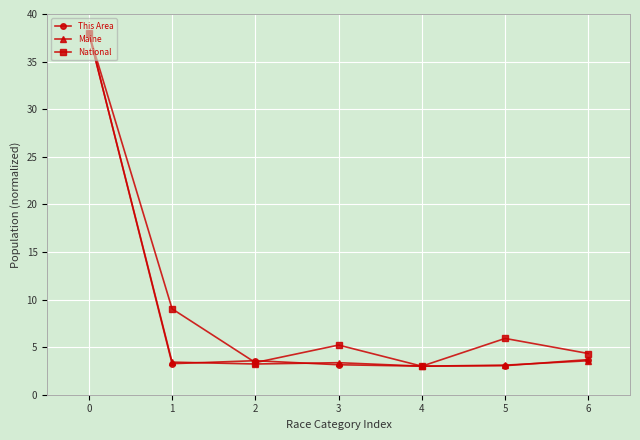

Count the number of categories in the chart.

7